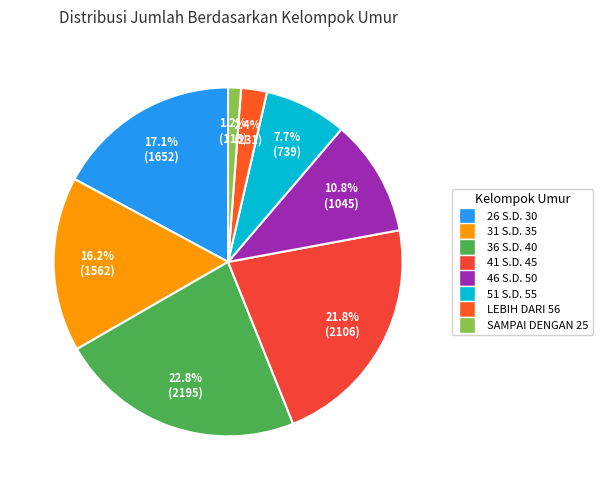

How many segments does this pie chart have?

8